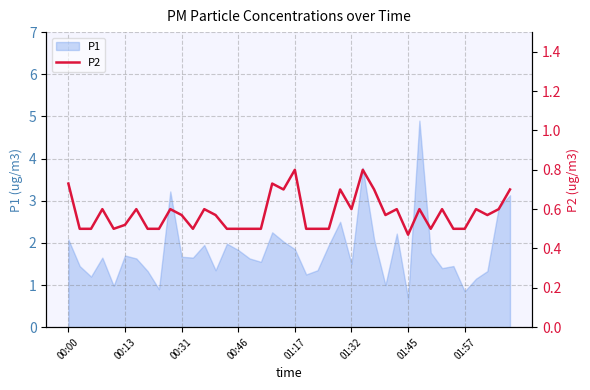

What is the lowest value of the P1 series?

0.7